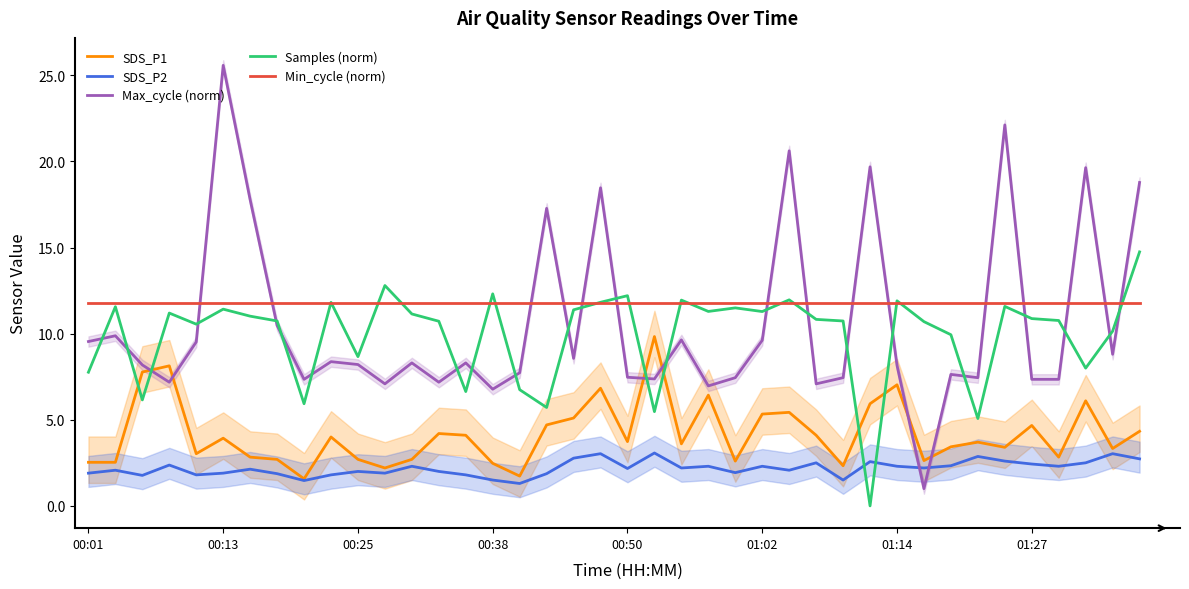

Which series has the largest range (max minus min)?

Max_cycle (norm)